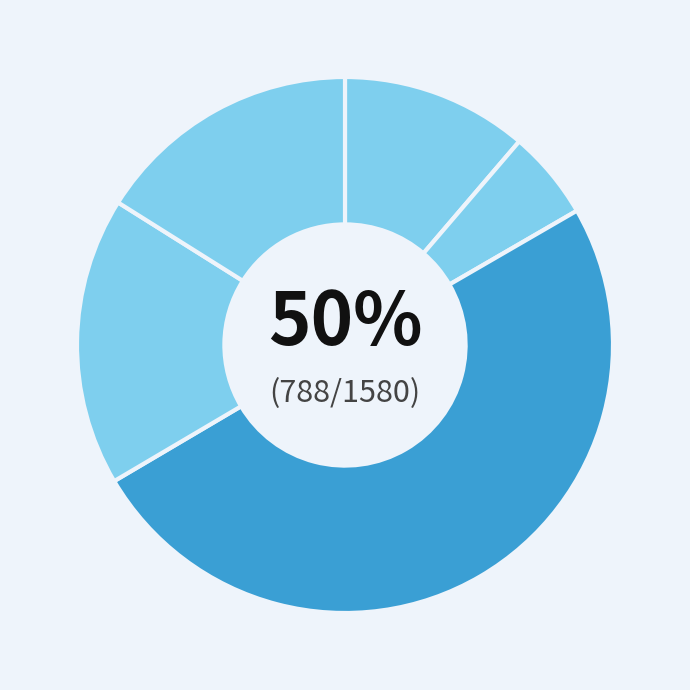

True or false: Castle Hills Primary Academy accounts for 4% of the total.

False